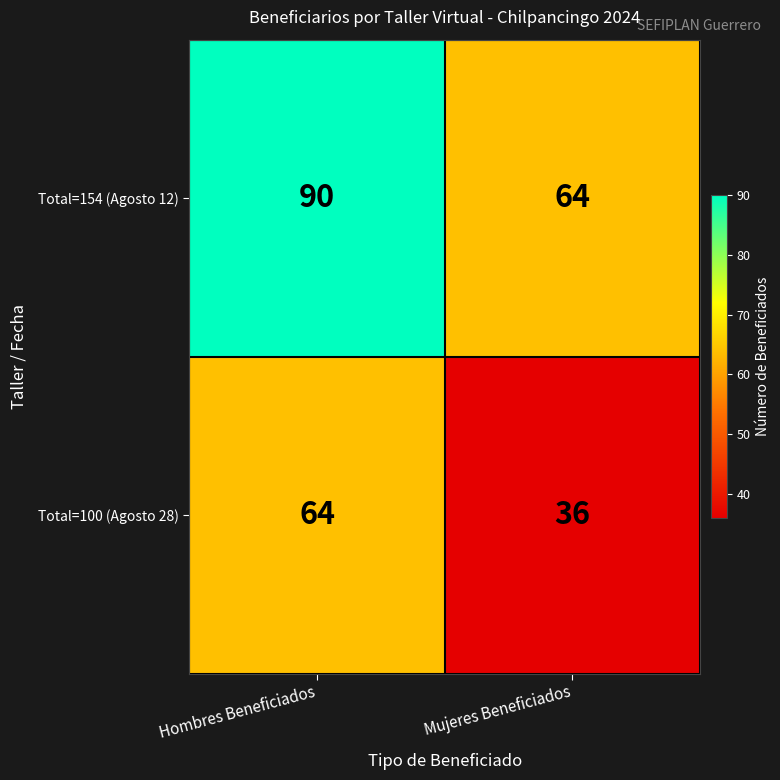

Rank the series by their average value, from lowest to highest.

Total=100 (Agosto 28), Total=154 (Agosto 12)